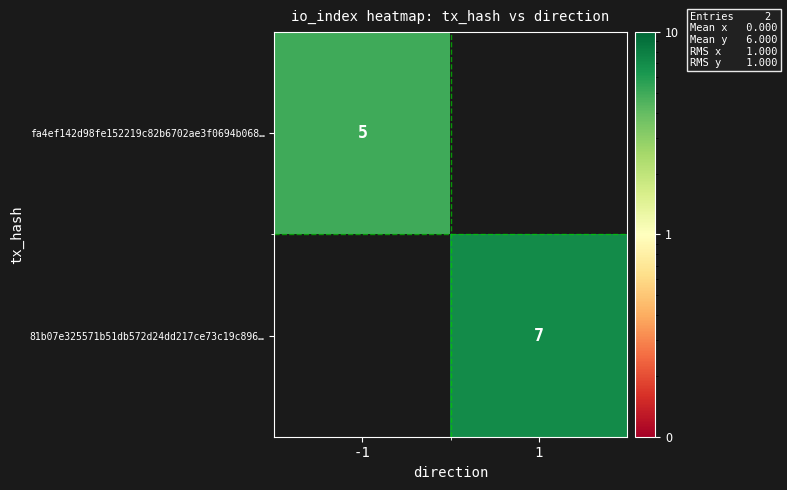

Count the number of data series in this chart.

2